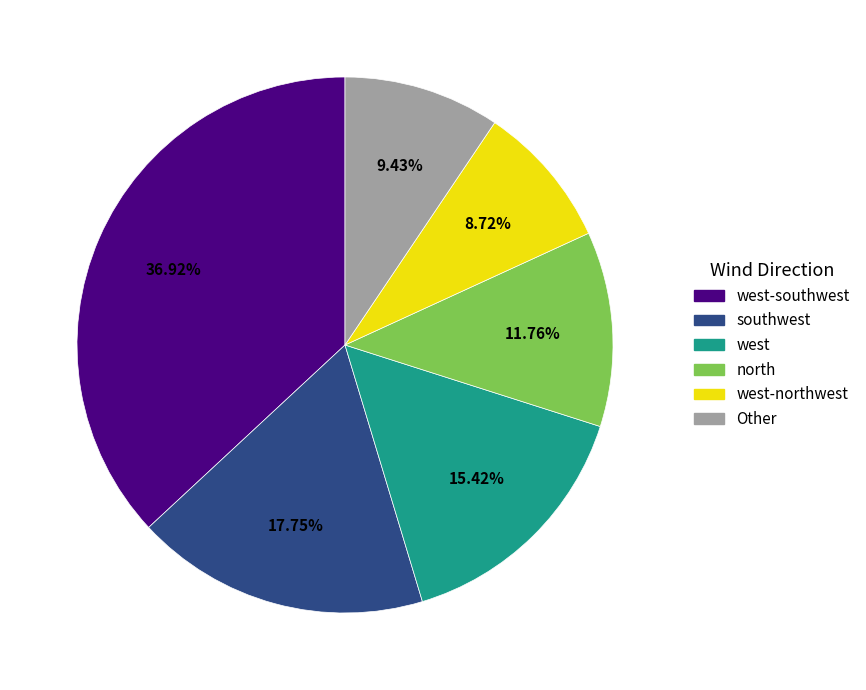

Is there any slice that represents more than half of the pie?

No